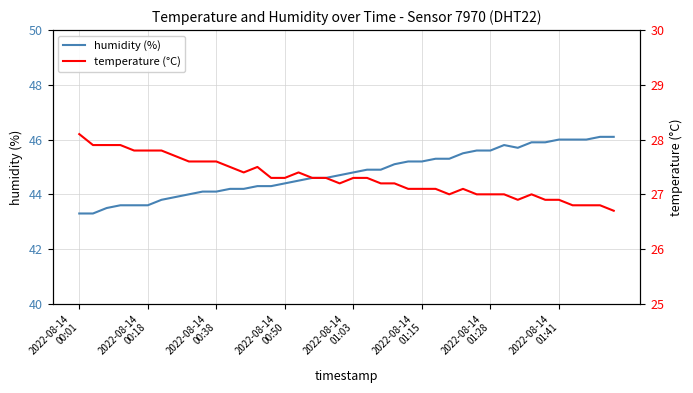

Is the value of temperature (°C) at 9 greater than the value of humidity (%) at 36?

No